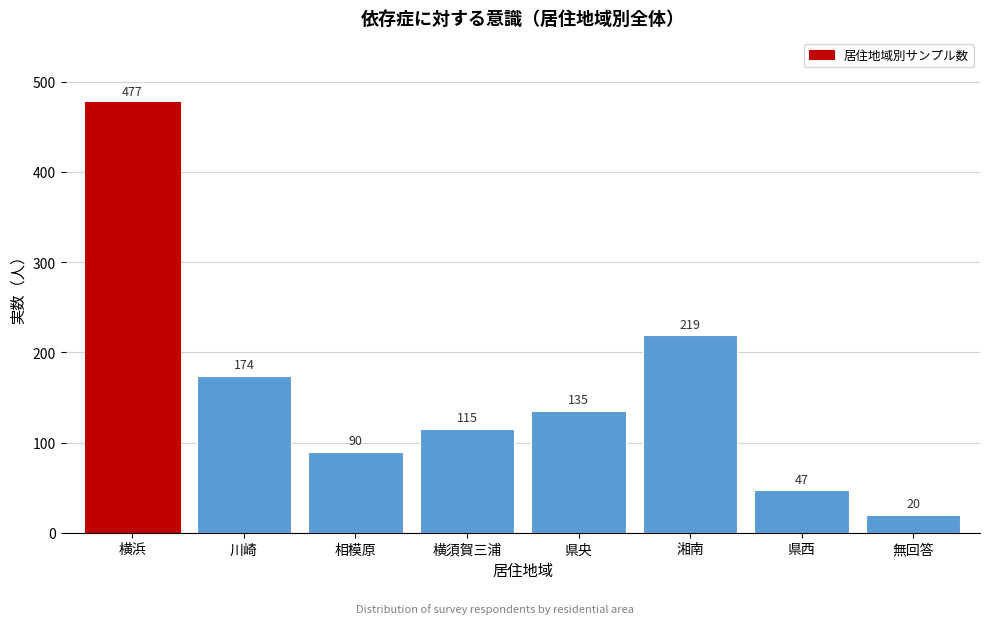

Reading left to right, extract all data points from this chart.

477	174	90	115	135	219	47	20